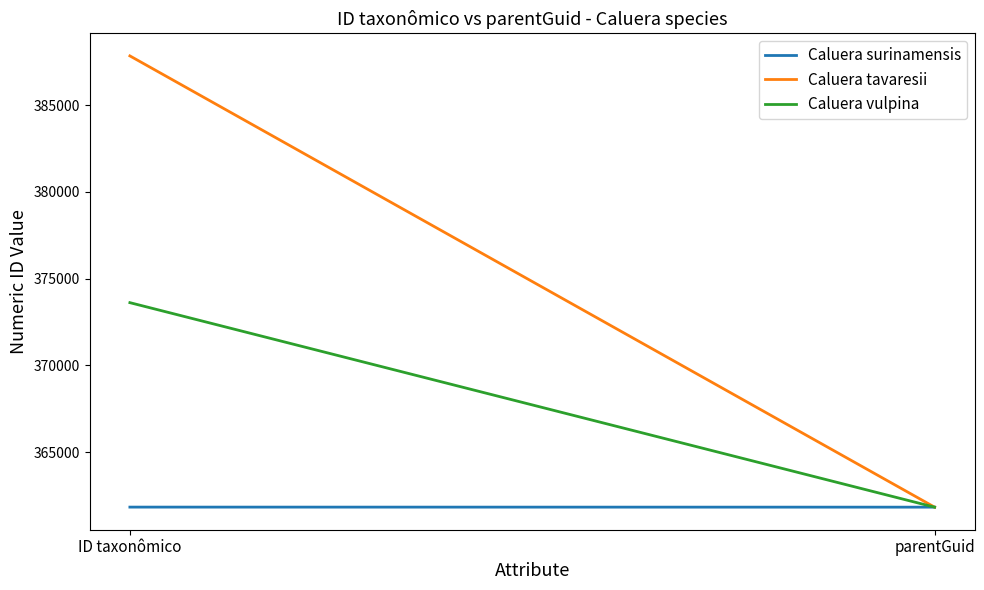

List the series in order of their overall mean, highest first.

Caluera tavaresii, Caluera vulpina, Caluera surinamensis